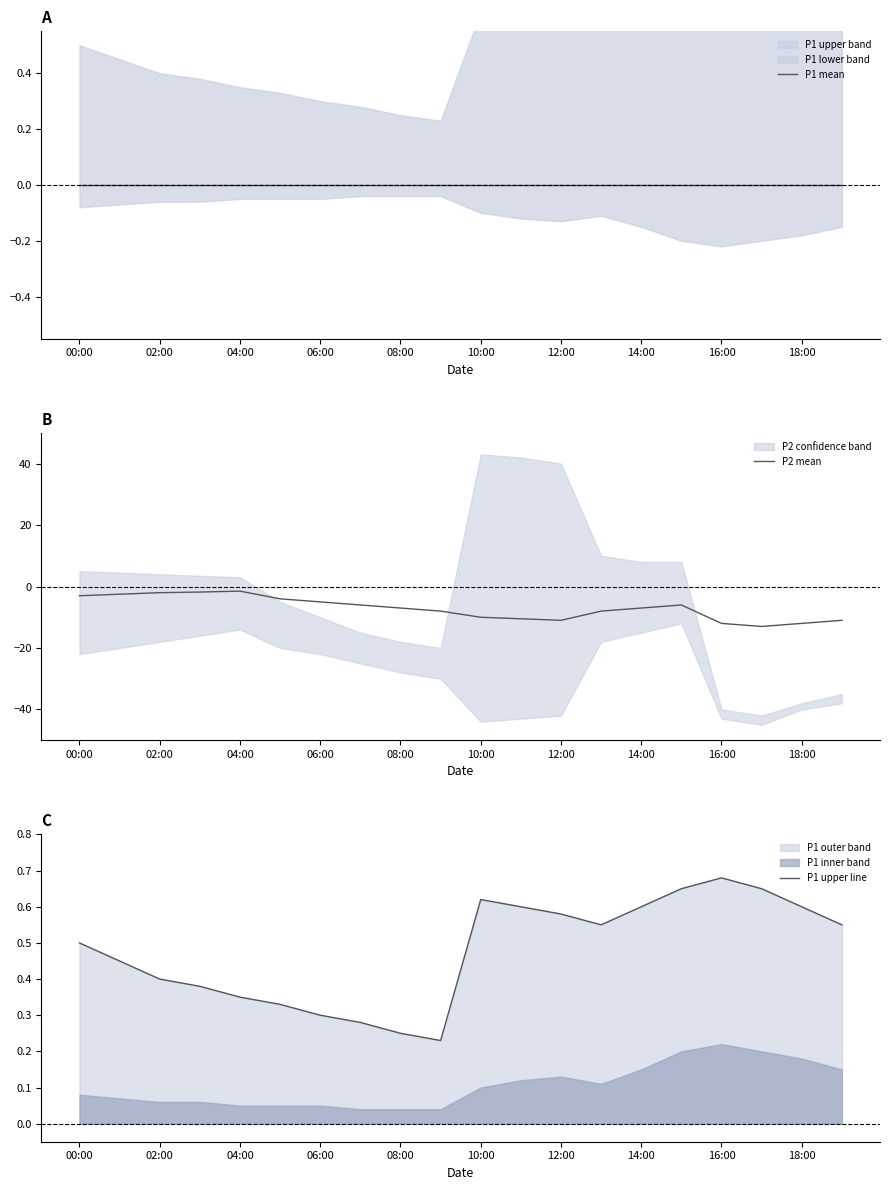

Reading right to left, transcribe all the data shown in this chart.

P1 mean: 0.0	0.0	0.0	0.0	0.0	0.0	0.0	0.0	0.0	0.0	0.0	0.0	0.0	0.0	0.0	0.0	0.0	0.0	0.0	0.0
P2 mean: -11.0	-12.0	-13.0	-12.0	-6.0	-7.0	-8.0	-11.0	-10.5	-10.0	-8.0	-7.0	-6.0	-5.0	-4.0	-1.5	-1.8	-2.0	-2.5	-3.0
P1 upper line: 0.6	0.6	0.7	0.7	0.7	0.6	0.6	0.6	0.6	0.6	0.2	0.2	0.3	0.3	0.3	0.3	0.4	0.4	0.5	0.5